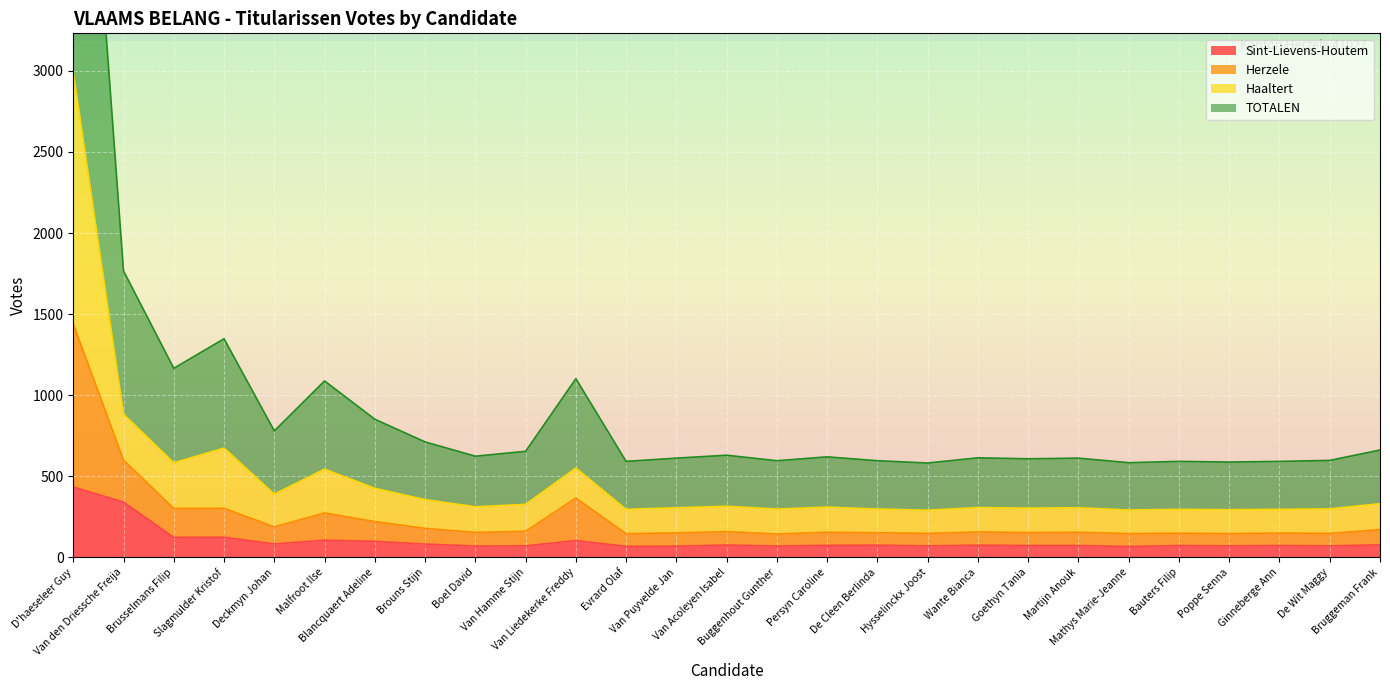

Between Deckmyn Johan and Slagmulder Kristof, which is larger?

Slagmulder Kristof